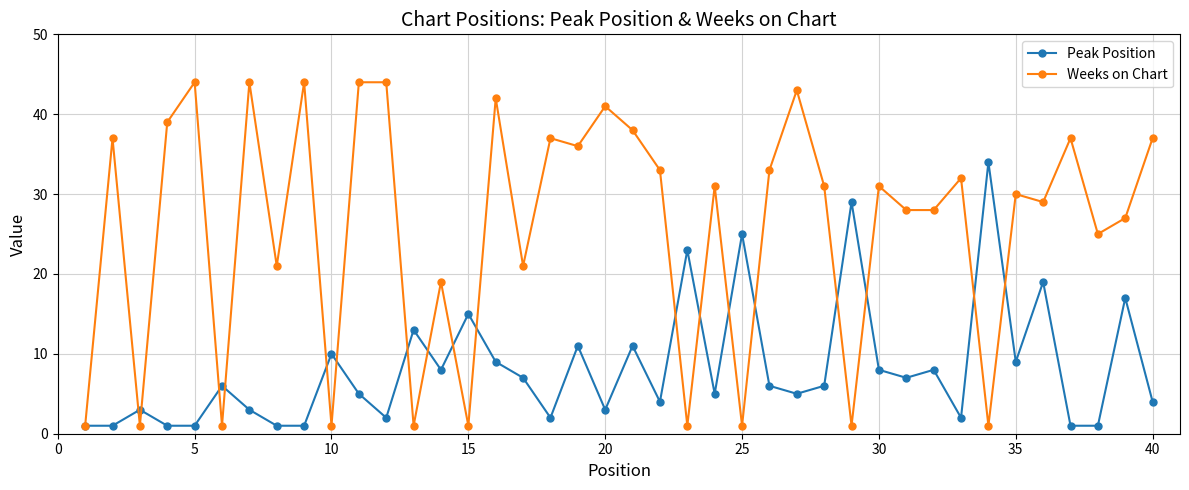

What is the maximum value shown in the chart?

44